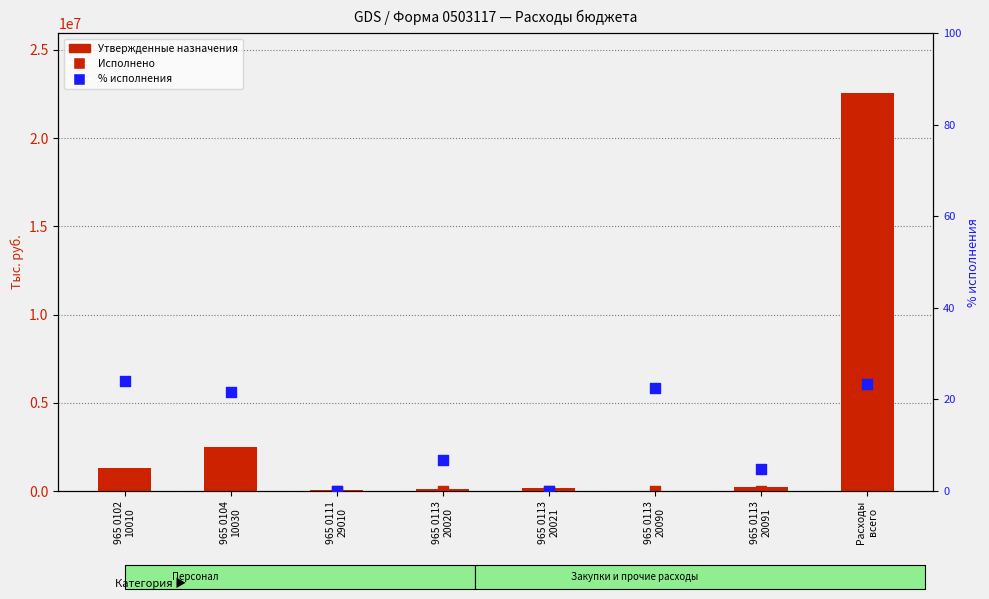

Which series has the largest total across all categories?

Утвержденные назначения